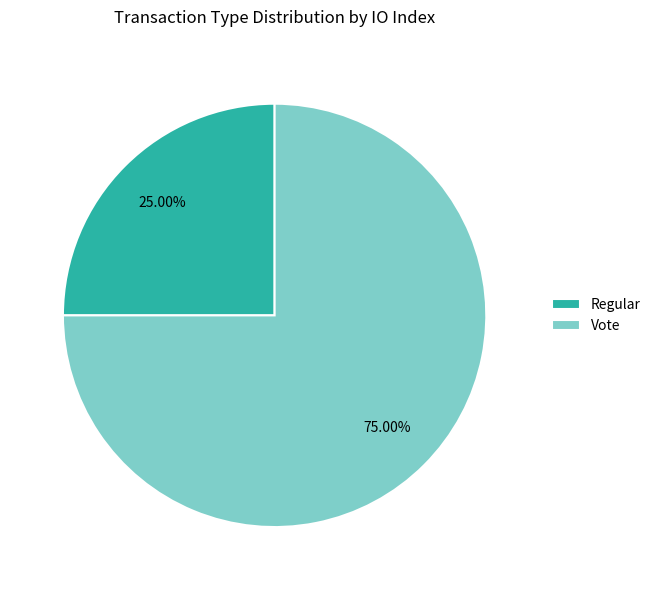

The Regular slice represents 16% of the pie. True or false?

False